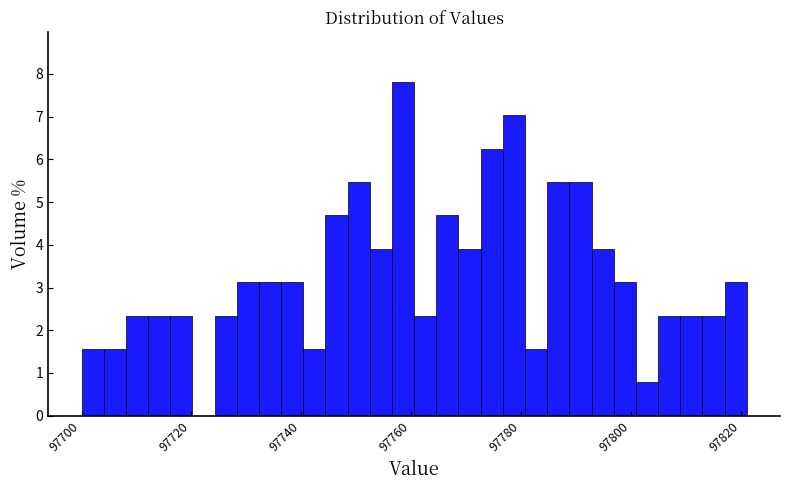

Around what value on the x-axis is the tallest bar? Give the approximate position of its centre, as read against the axis.

97758